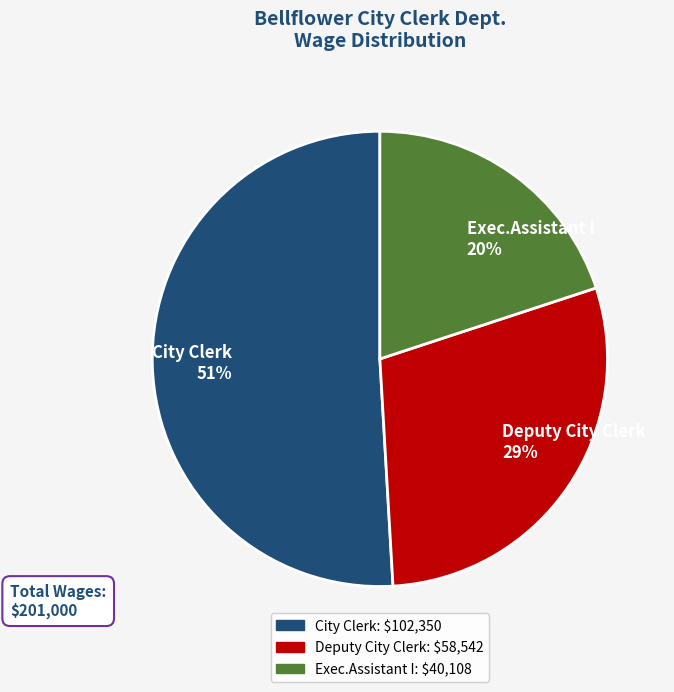

To the nearest percent, what portion does Deputy City Clerk represent?

29%